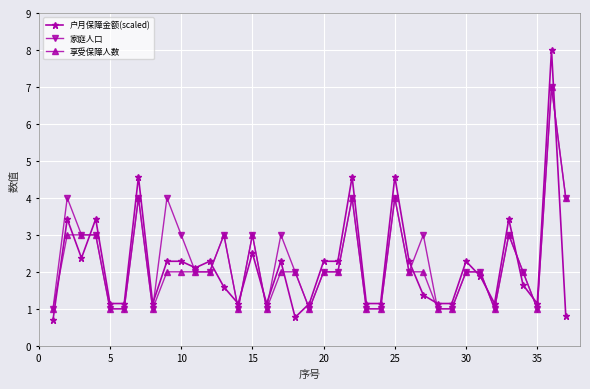

True or false: 家庭人口 has more than 2 interior local peaks.

True